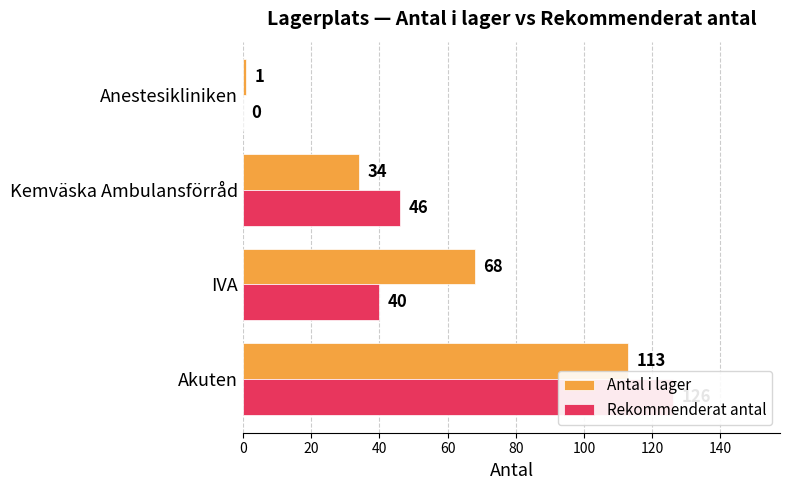

Reading left to right, list all the values displayed in this chart.

Antal i lager: 113	68	34	1
Rekommenderat antal: 126	40	46	0